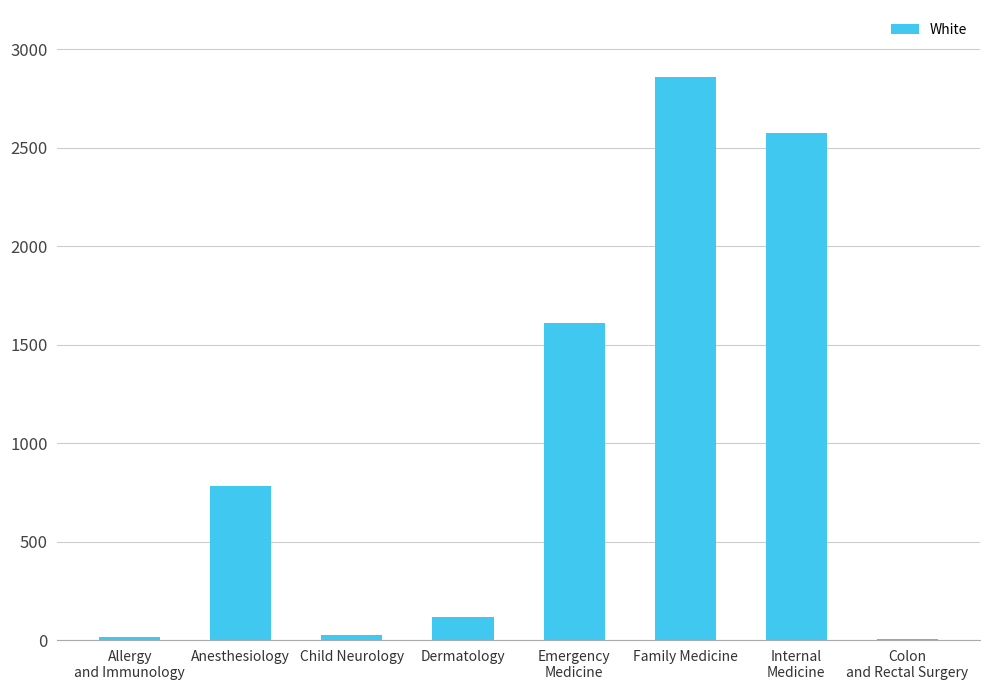

Are the bars grouped side by side (vs. stacked)?

No